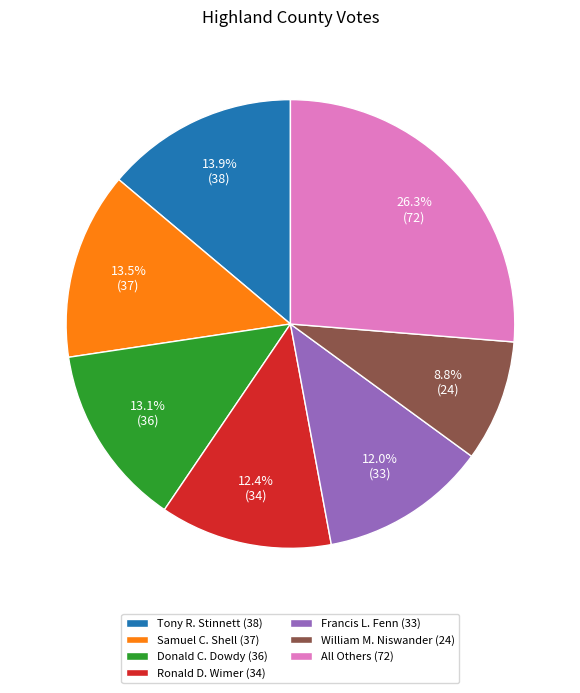

Approximately how many times larger is the value at All Others (72) compared to Samuel C. Shell (37)?

1.9